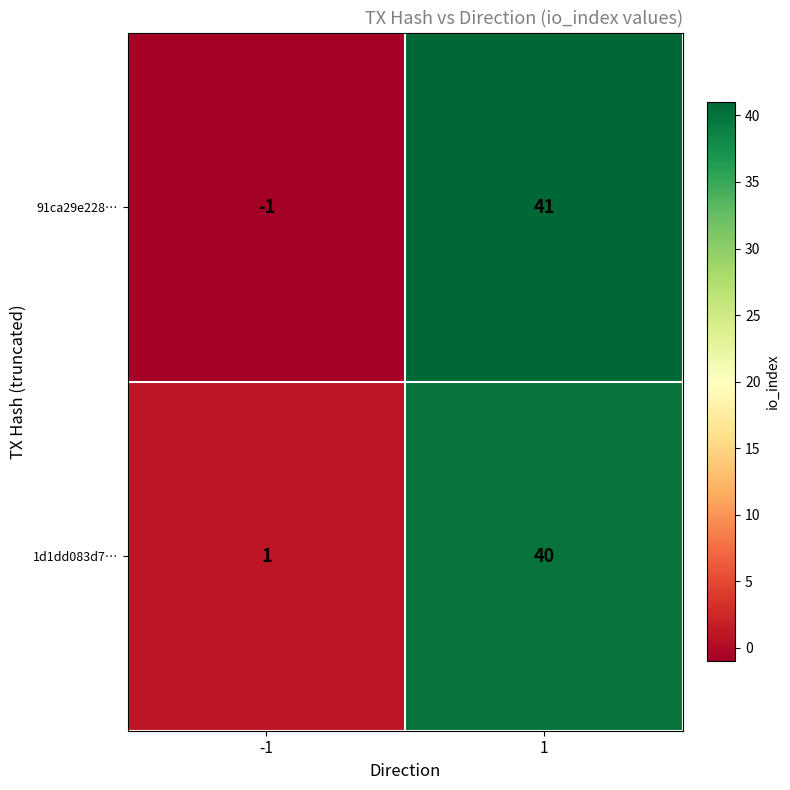

What is the difference between the maximum and minimum values in the 91ca29e228… series?

42